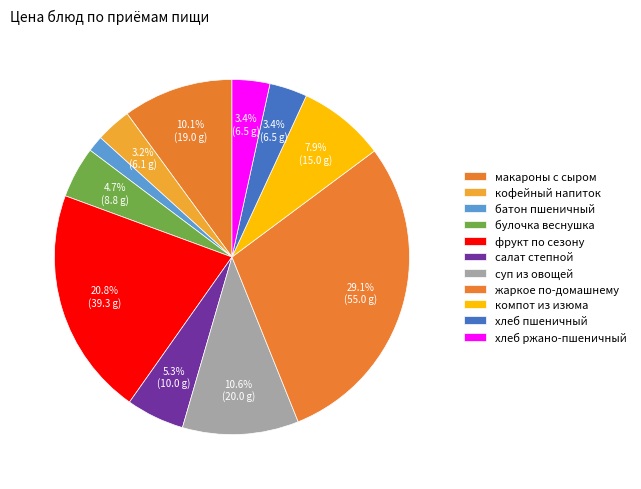

To the nearest percent, what is the average slice percentage?

9%